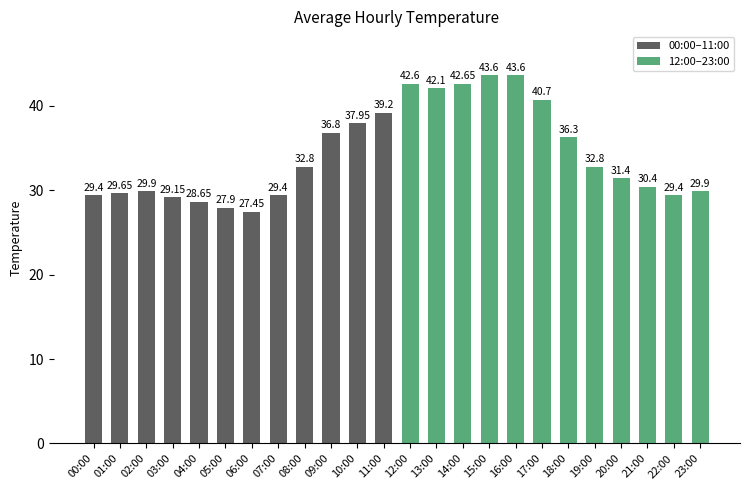

True or false: 00:00–11:00 has a value of 39.2 at 11:00.

True